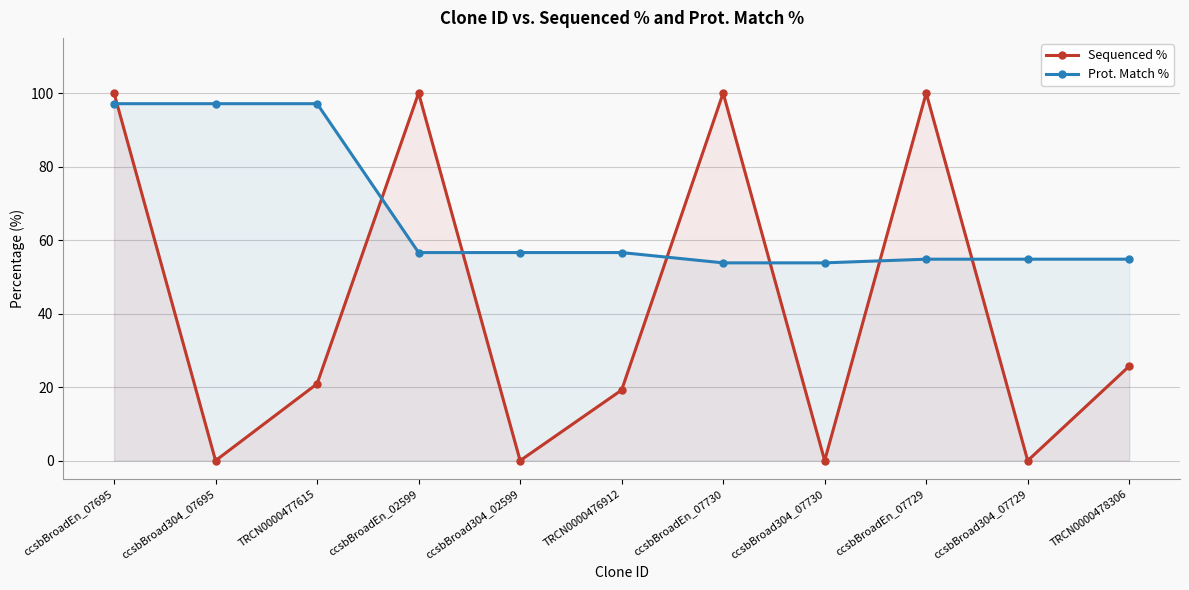

In Sequenced %, how many points are higher than both neighbors (excluding endpoints)?

3